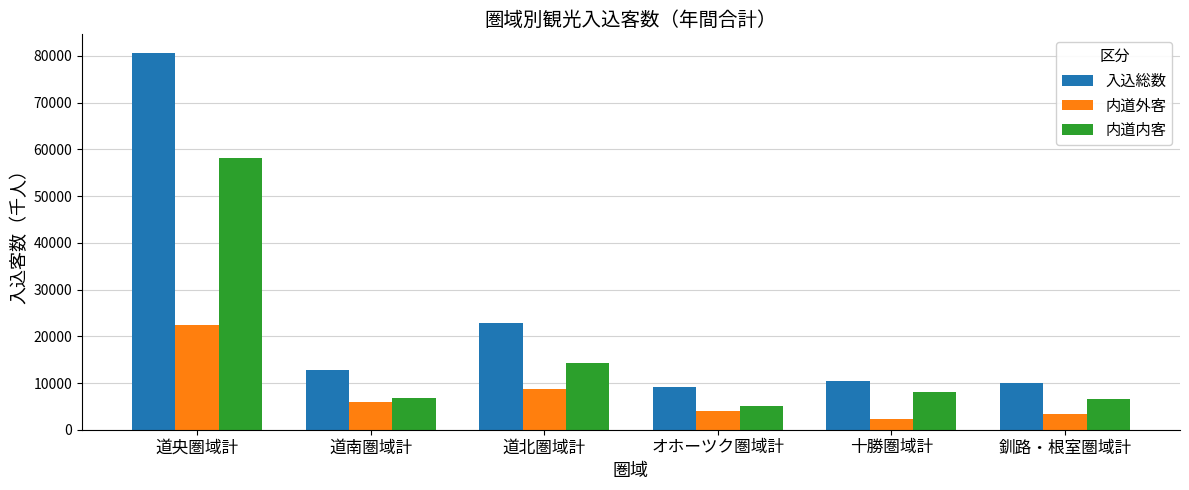

Is it true that 入込総数 equals 5324.7 at 道南圏域計?

False